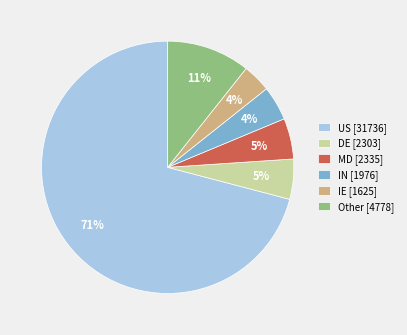

What percentage is the IE [1625] slice, to the nearest percent?

4%